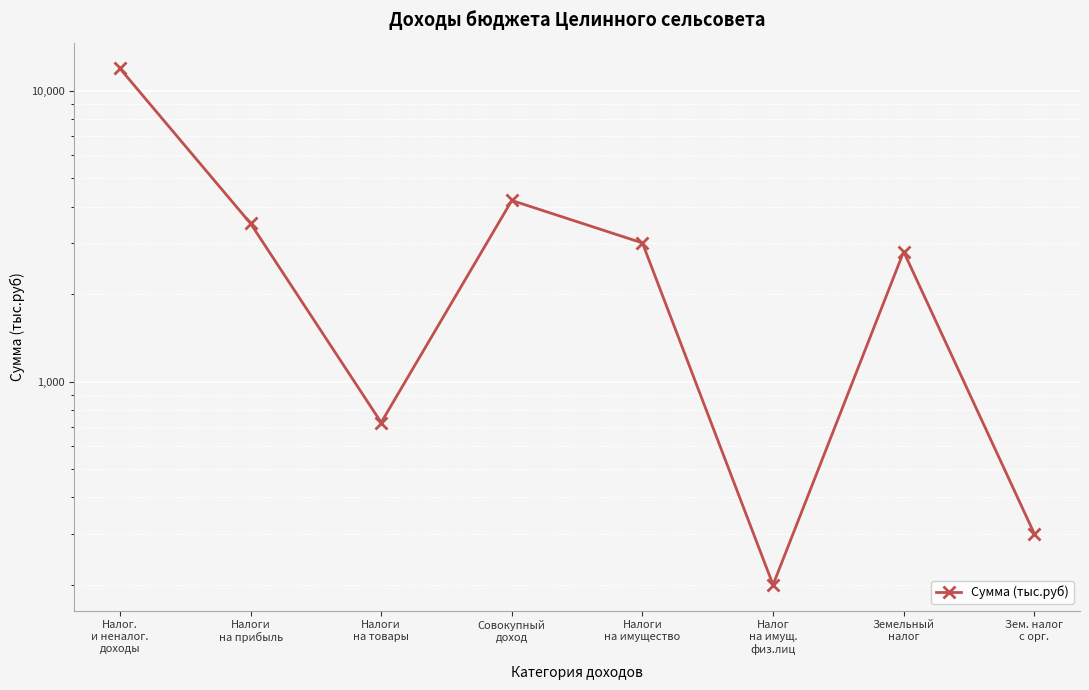

Does the chart display data point markers on the line(s)?

Yes